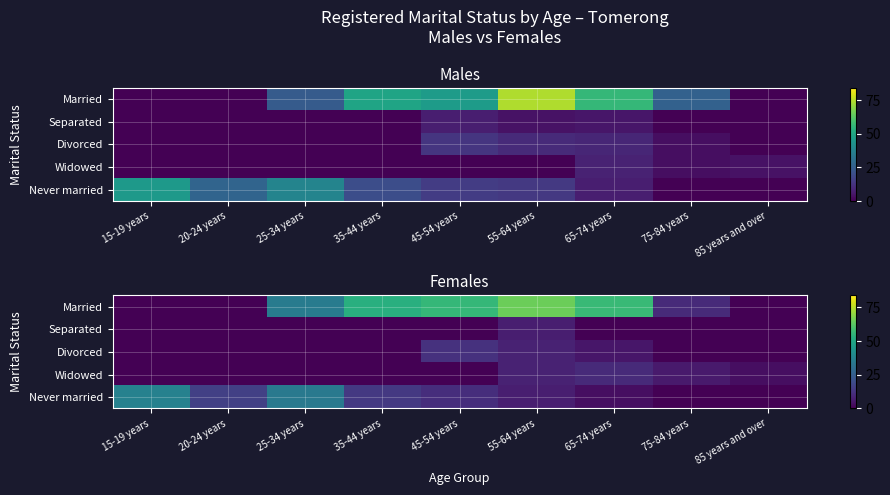

How many values in the Never married series are below 11?

4